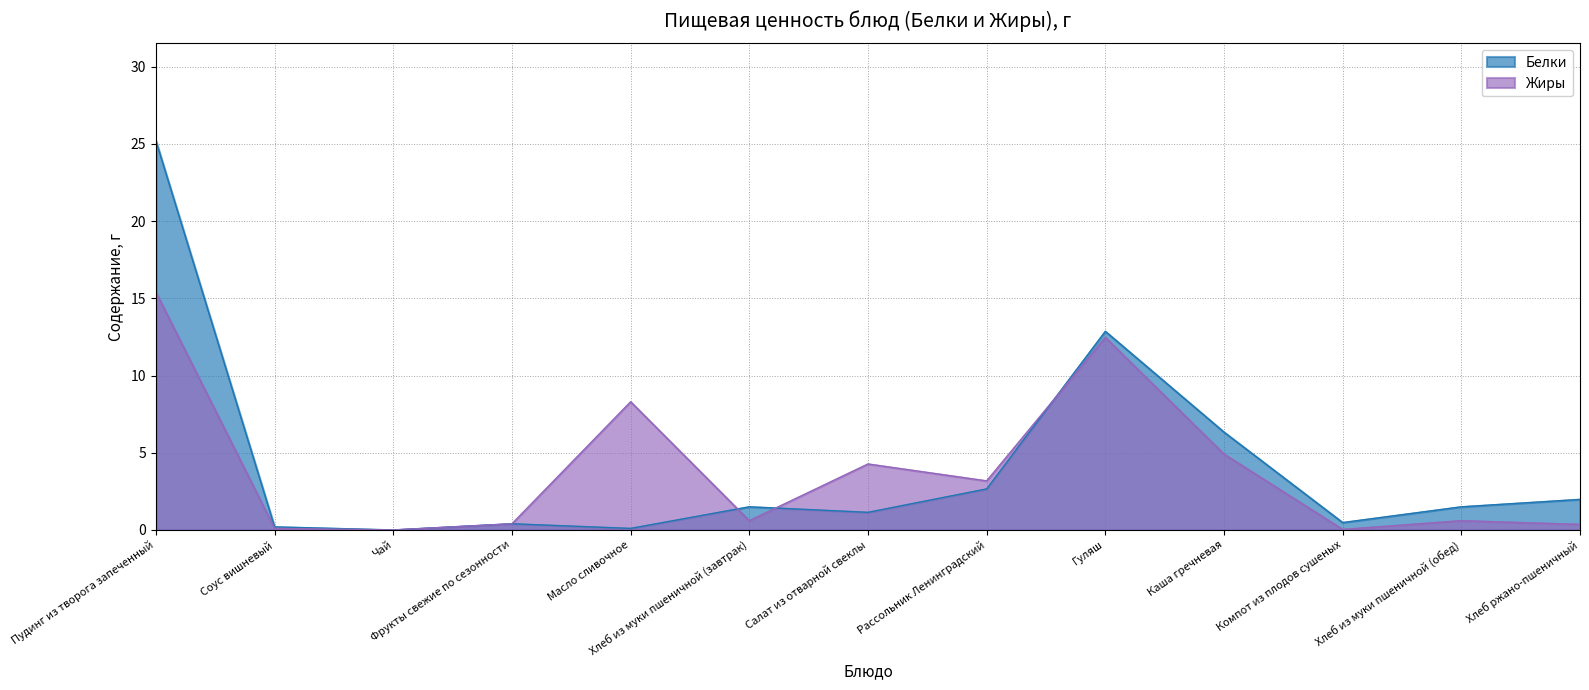

At which label does Жиры reach its peak?

Пудинг из творога запеченный